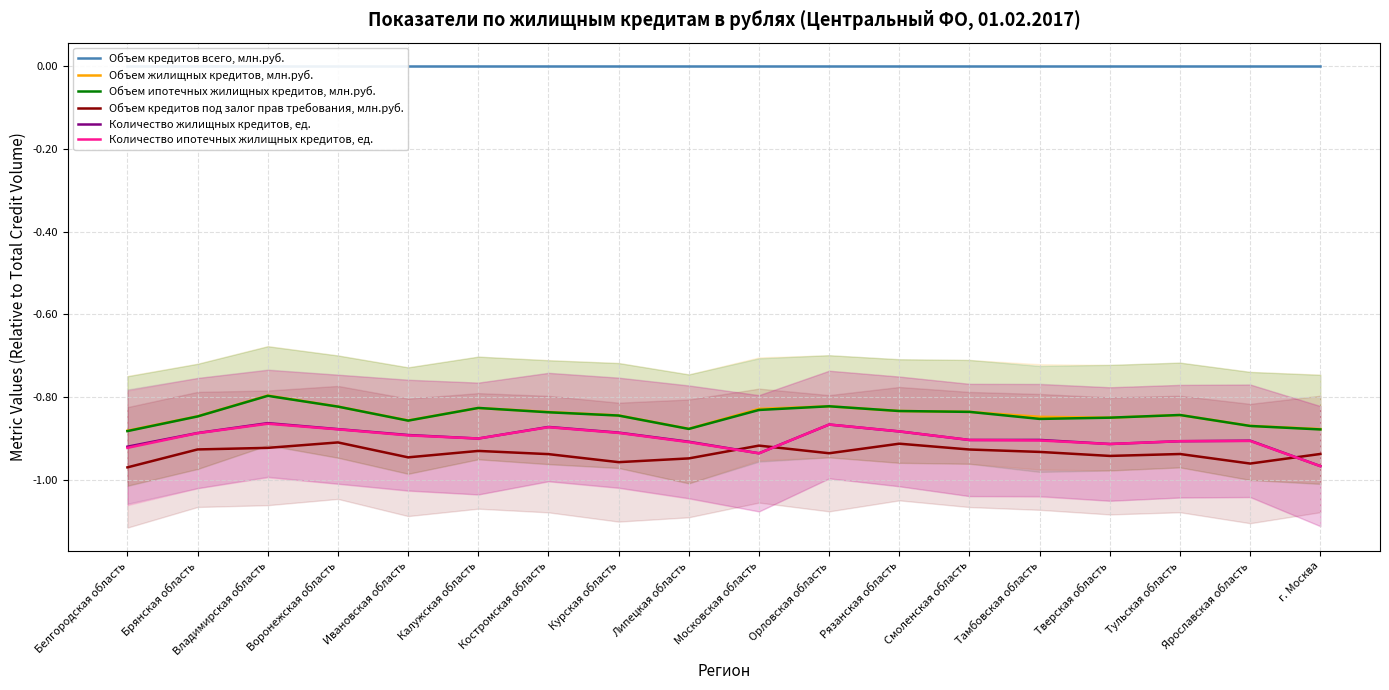

Does the chart have visible grid lines?

Yes